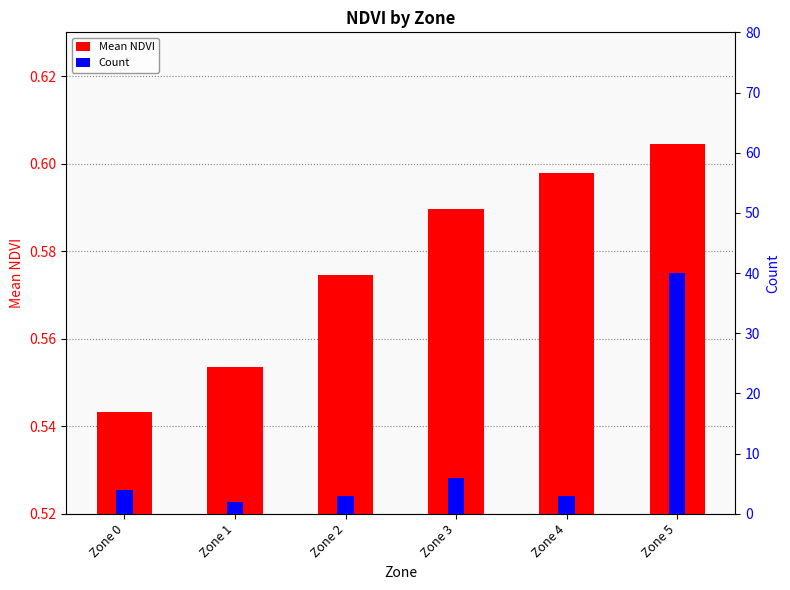

What is the total value across all series at Zone 5?

40.6